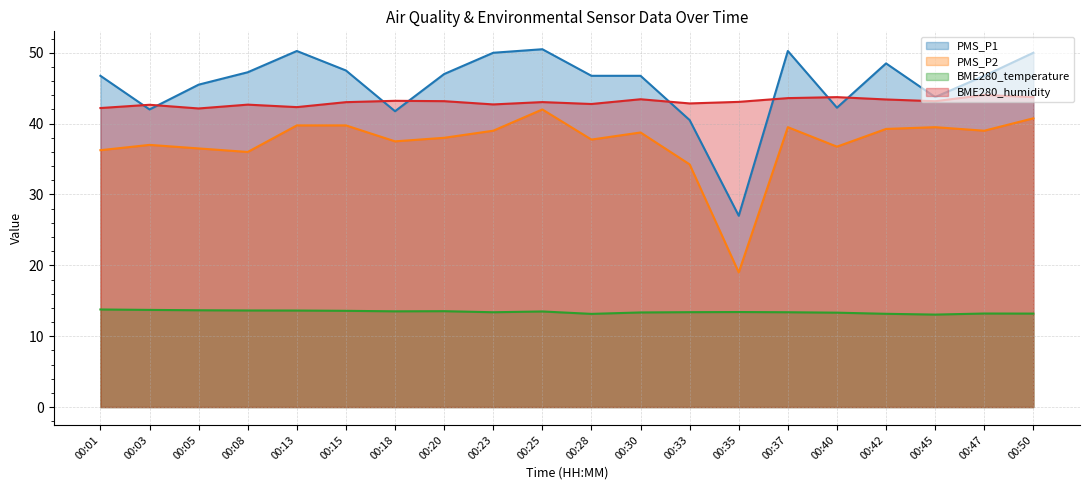

Which has a higher value, 00:33 or 00:30?

00:30